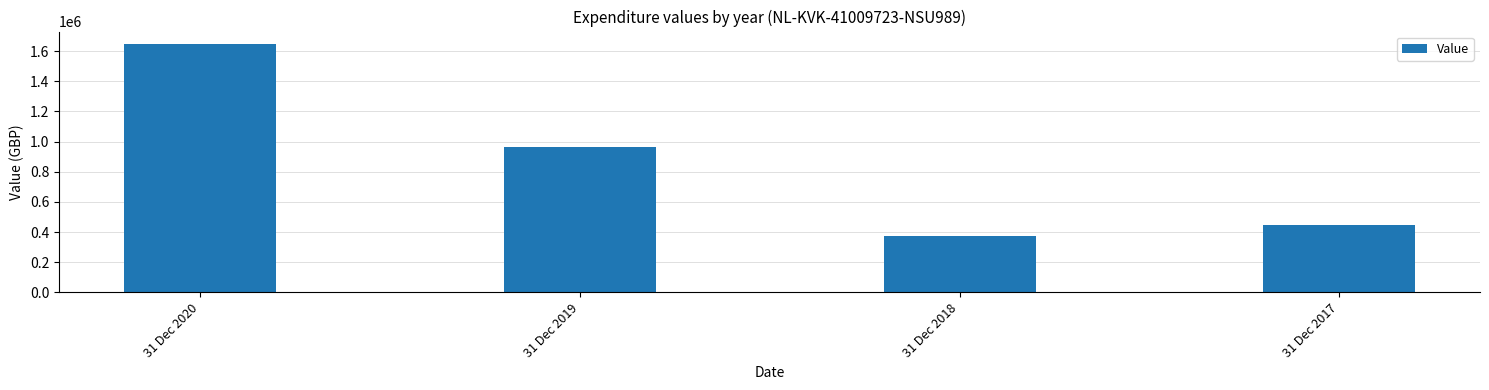

What is the value of the 3rd bar from the left?

376939